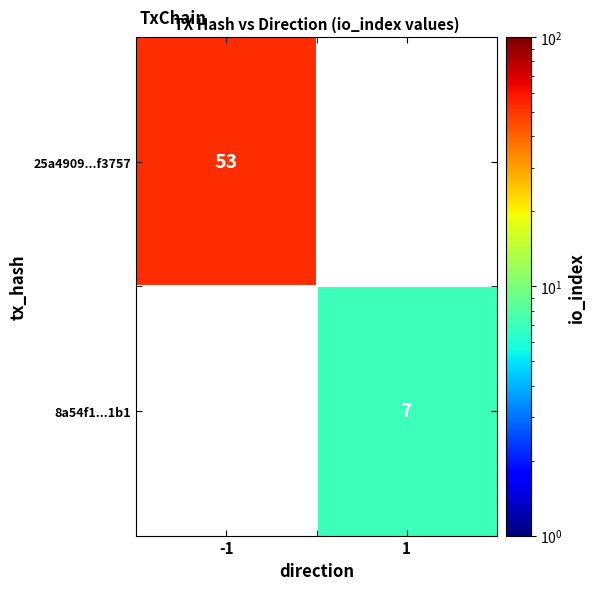

At which category does the chart reach its minimum across all series?

1